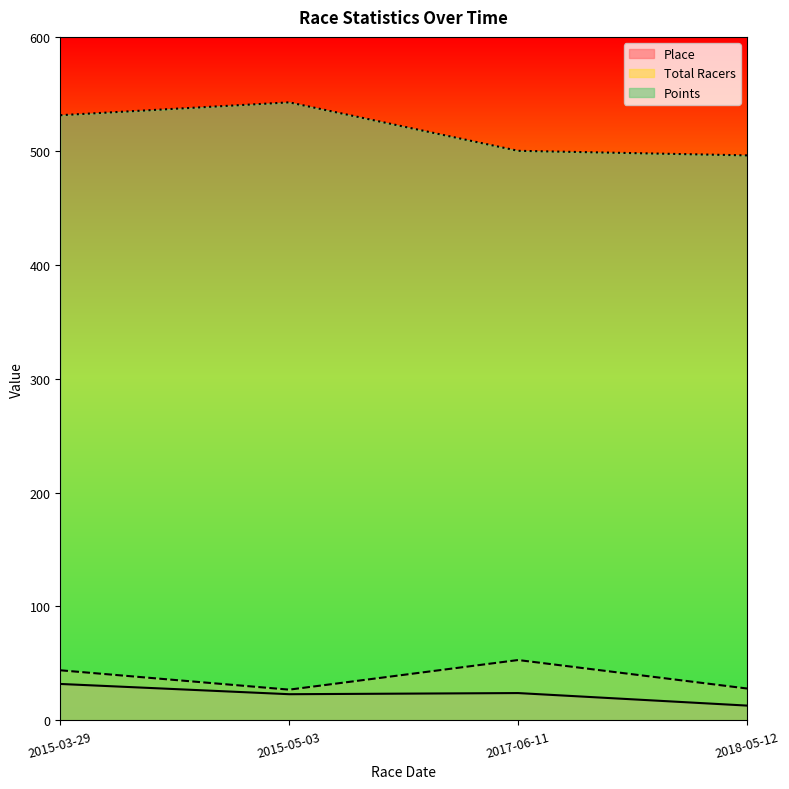

Which series changed the most between 2015-03-29 and 2015-05-03?

Total Racers